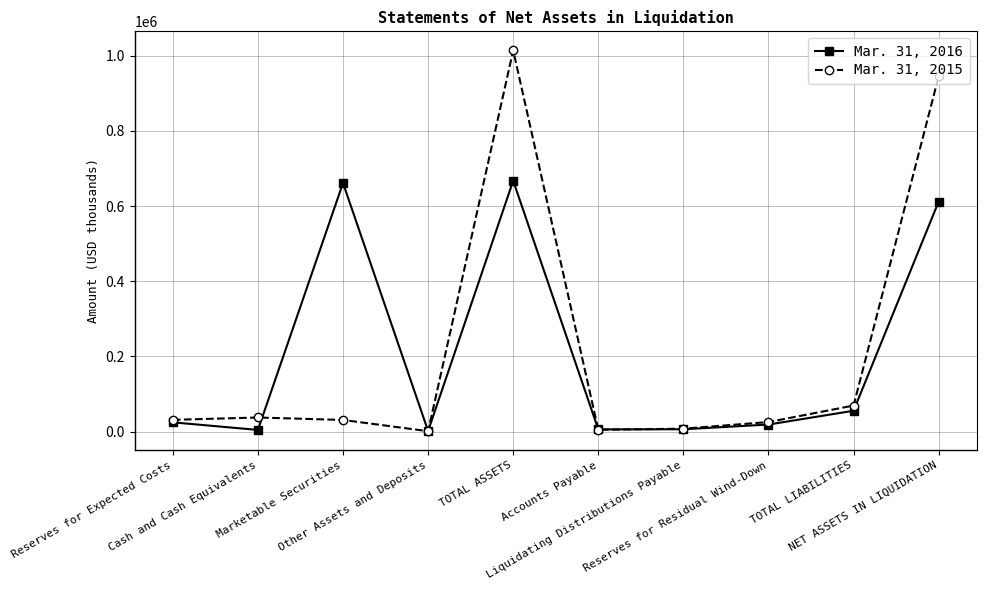

Which series has the widest spread of values?

Mar. 31, 2015